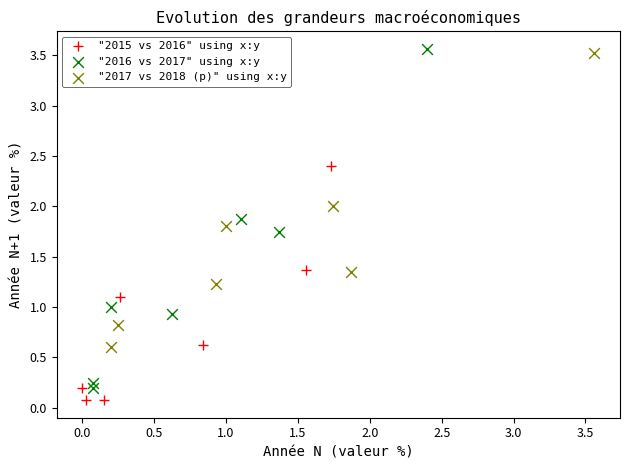

Which series reaches the maximum Y coordinate?

"2016 vs 2017" using x:y